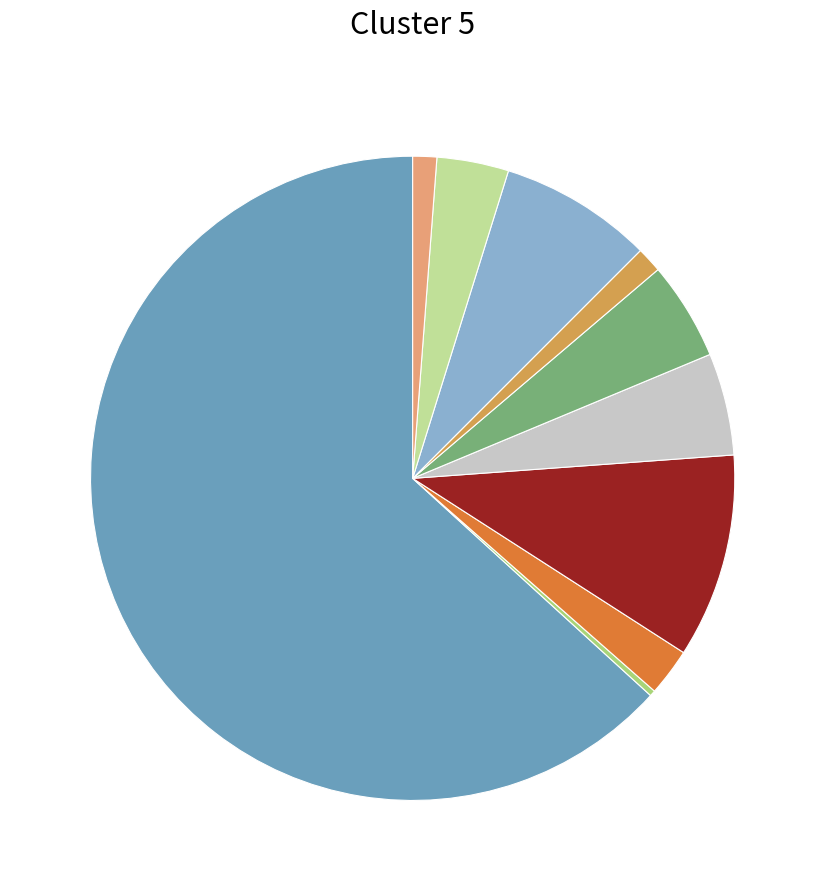

Is there a majority slice in this chart?

Yes